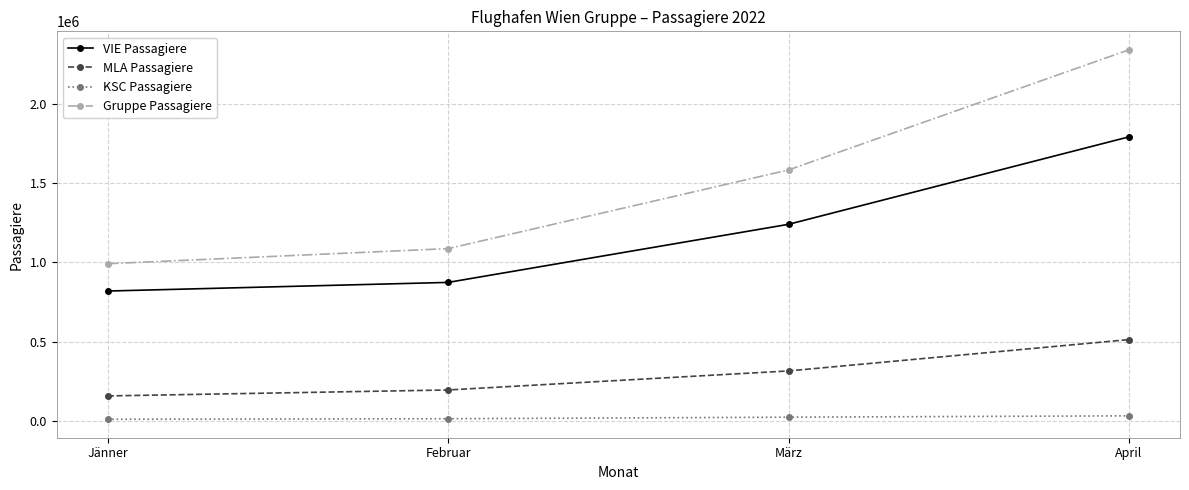

Where is VIE Passagiere nearest to the value 1304974?

März